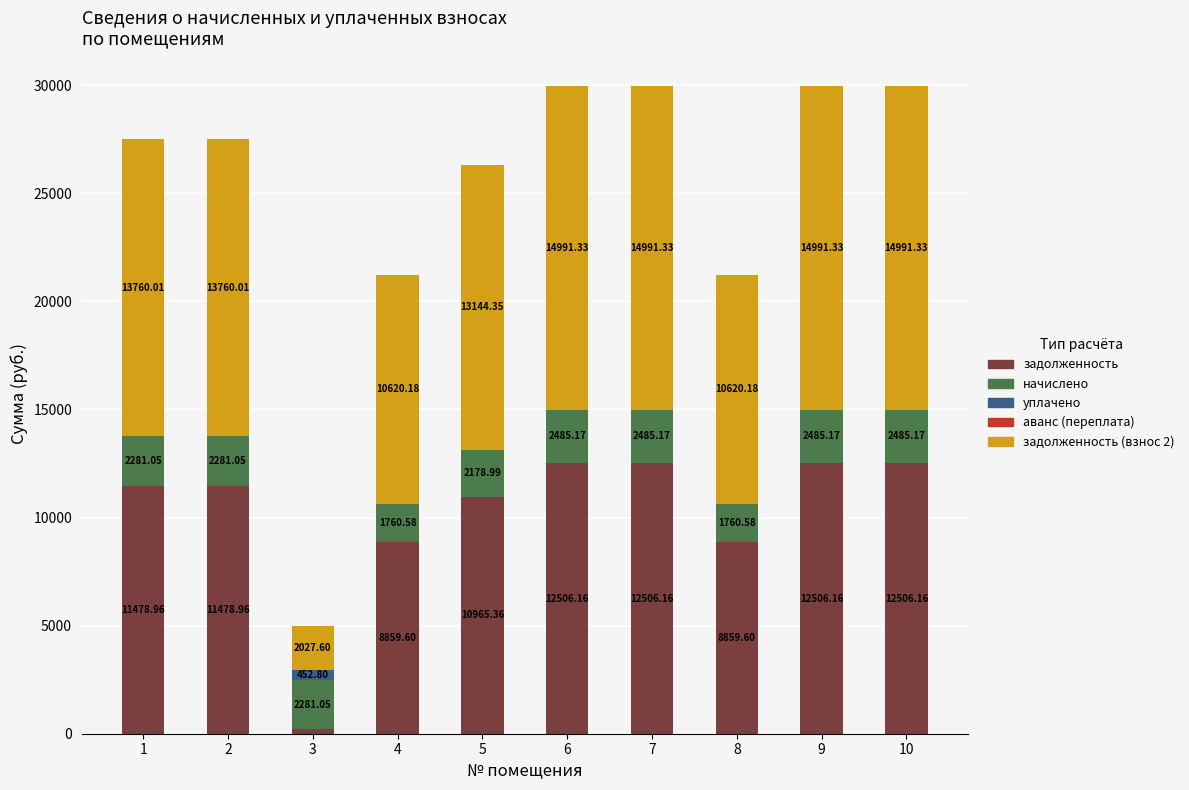

Count the number of data series in this chart.

4